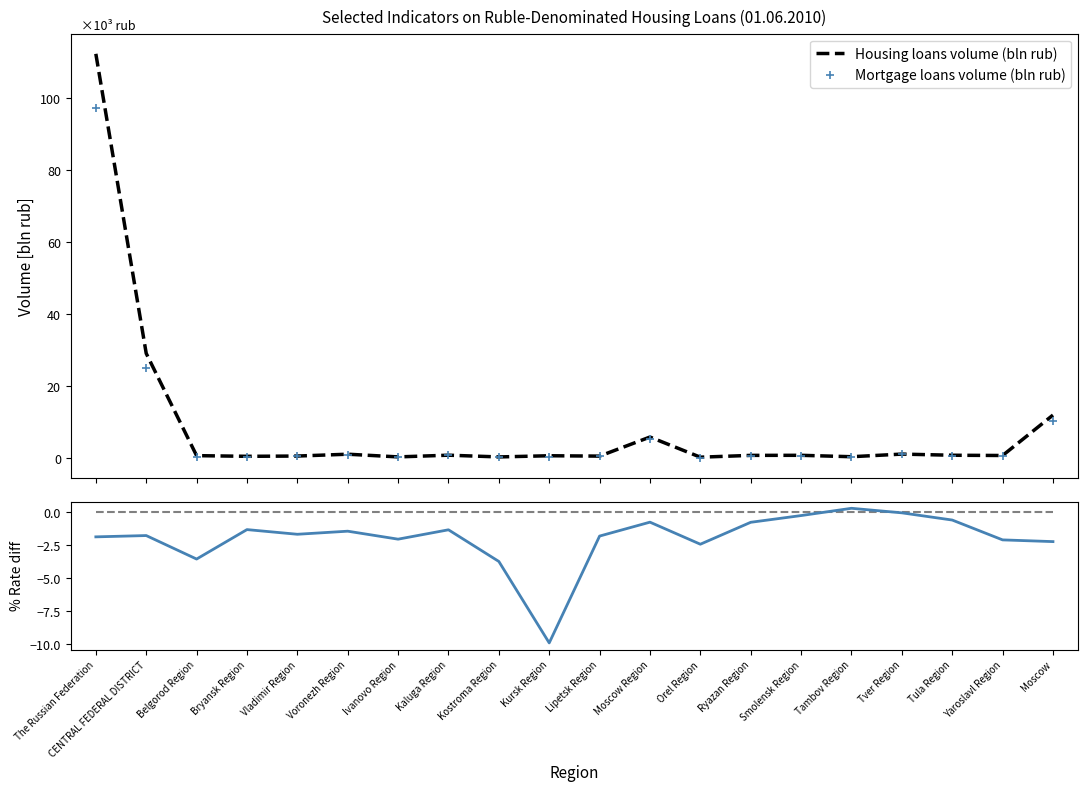

How many data points does each series have?

20